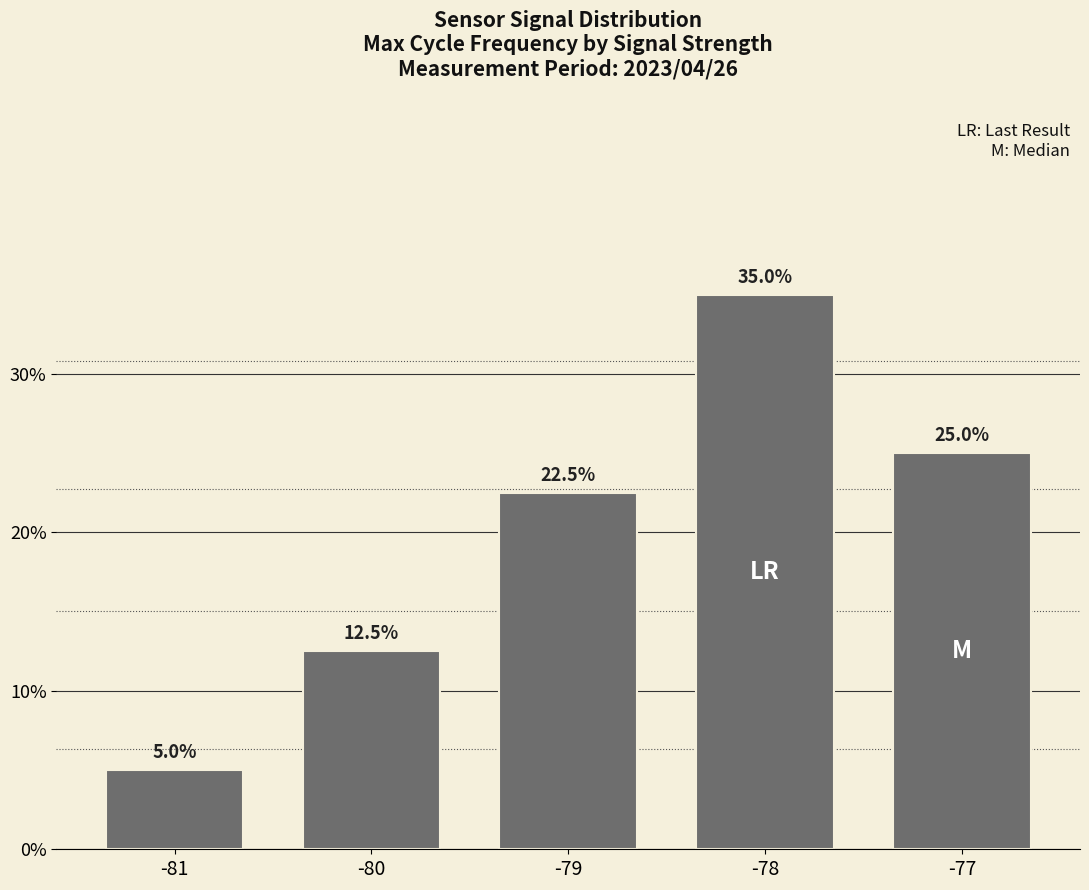

True or false: the data shows 22.5 at -79.

True